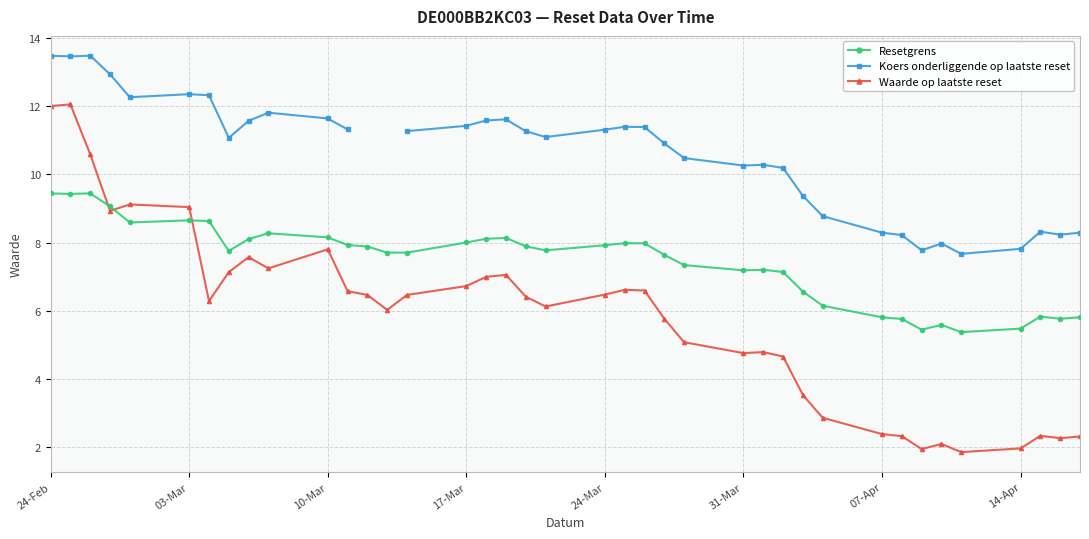

True or false: Waarde op laatste reset has more than 0 interior local peaks.

True